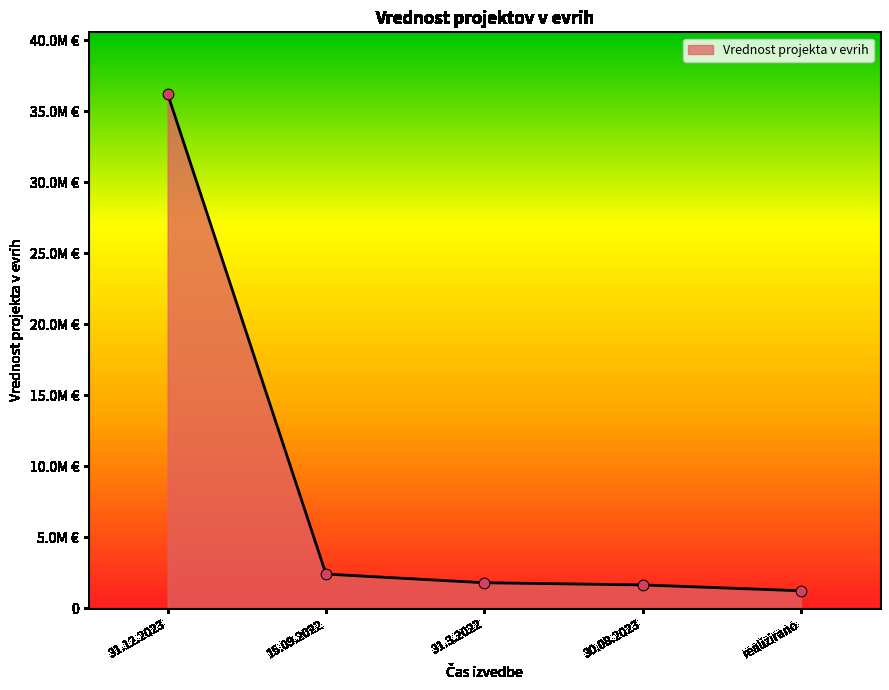

Which has a higher value, 31.3.2022 or 15.09.2022?

15.09.2022